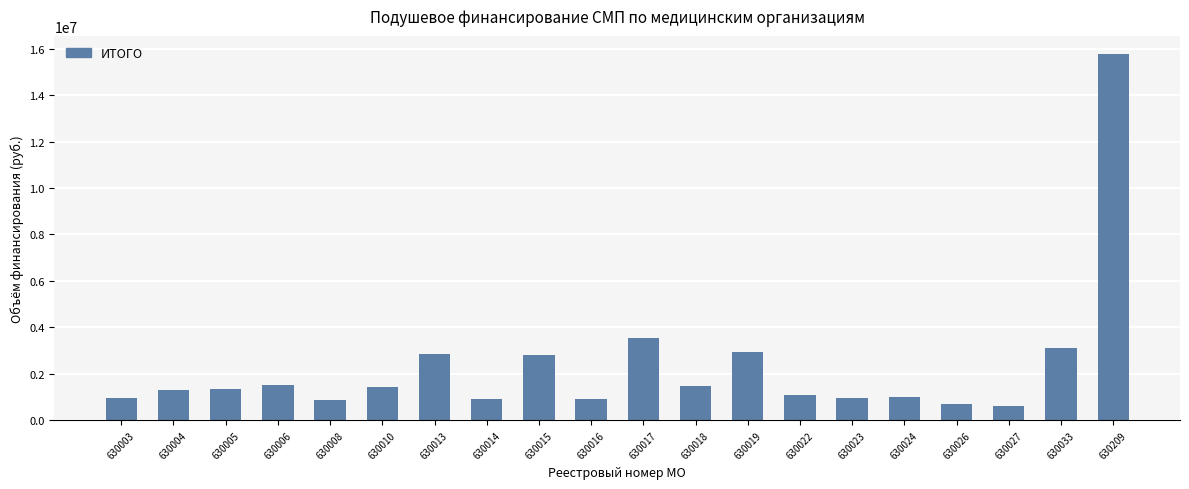

What is the ratio of the value at 630033 to the value at 630016?

3.4